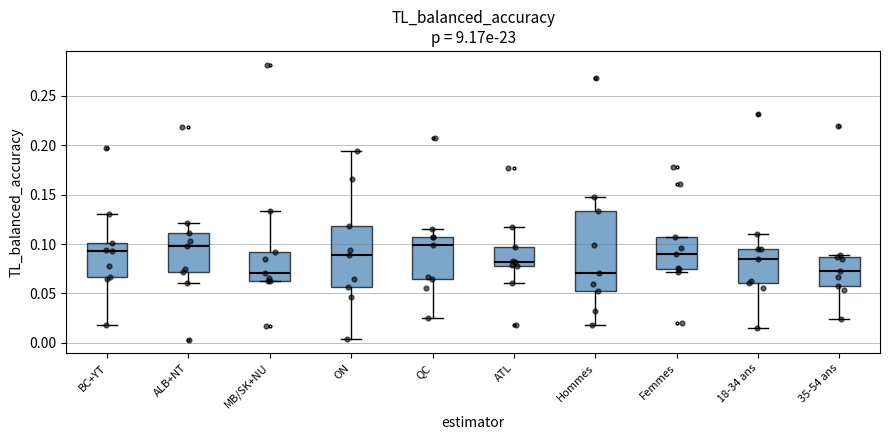

Which box is the tallest, from its lower edge to its upper edge?

Hommes